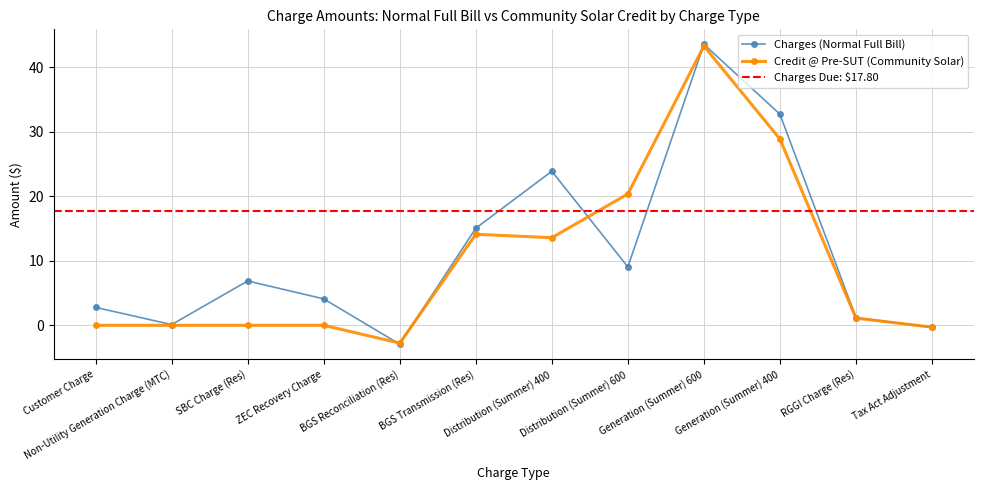

What is the label of the 4th point from the left?

ZEC Recovery Charge